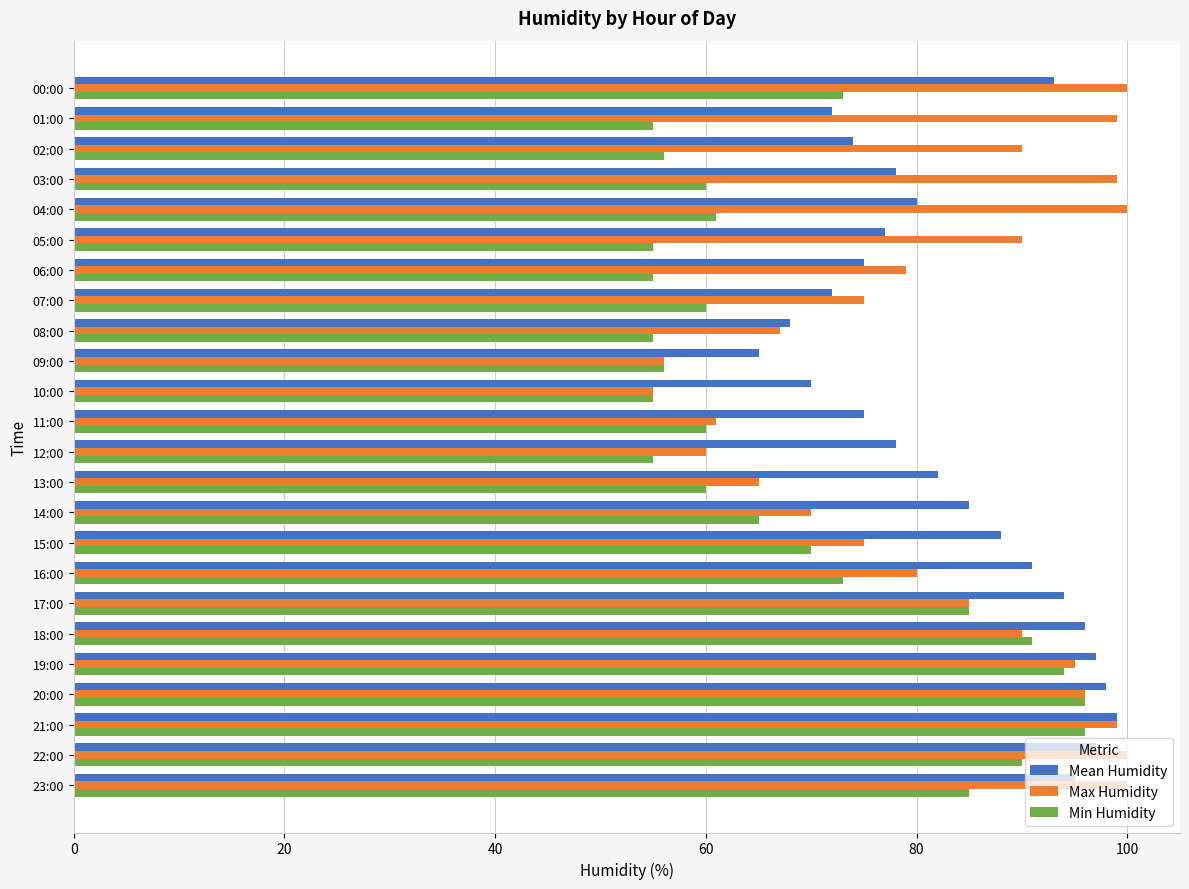

What is the greatest value displayed?

100